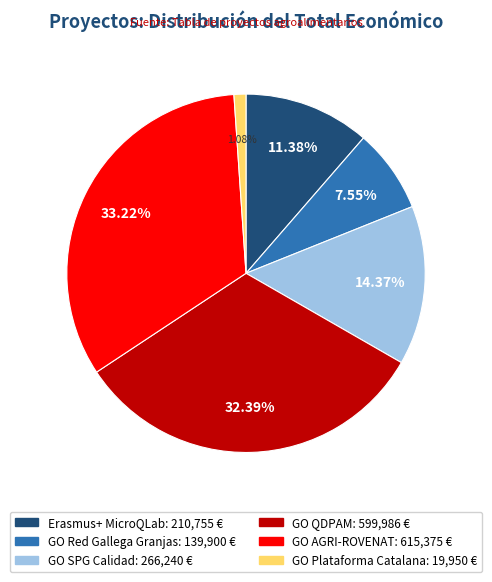

What is the ratio of the value at Erasmus+ MicroQLab to the value at GO QDPAM?

0.4